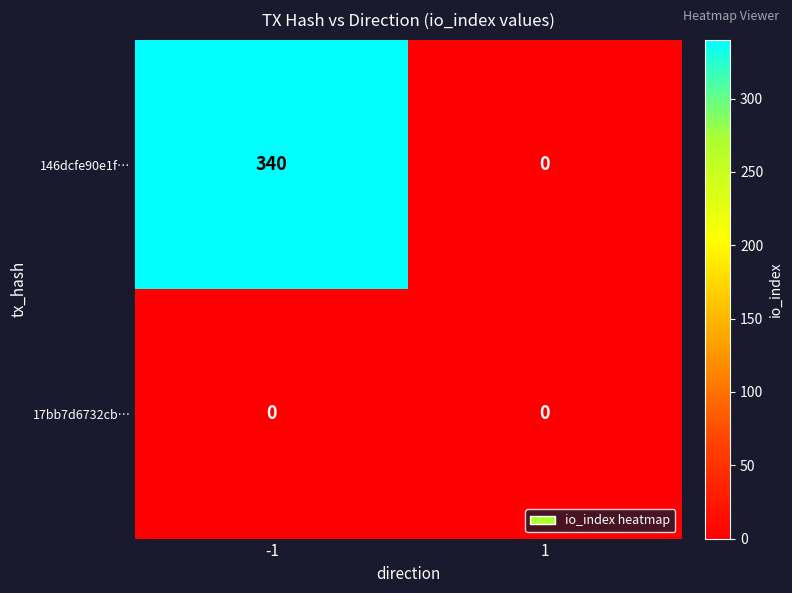

What is the difference between the maximum and minimum values in the 146dcfe90e1f… series?

340